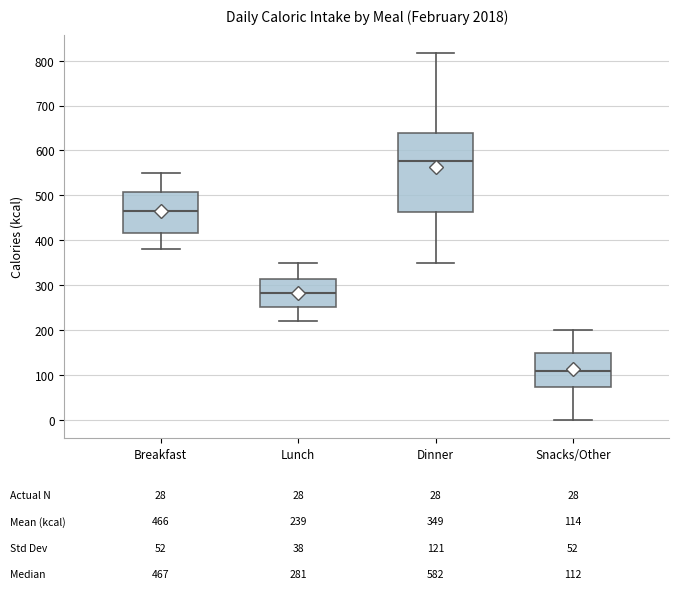

Comparing the boxes themselves (not the whiskers), which one is the tallest?

Dinner